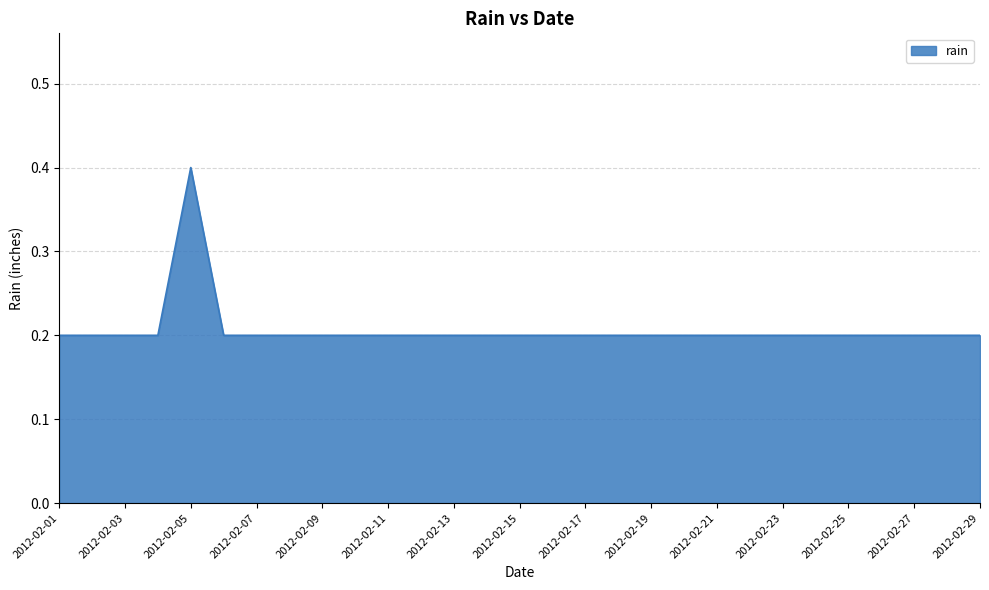

Does the chart display data point markers on the line(s)?

No